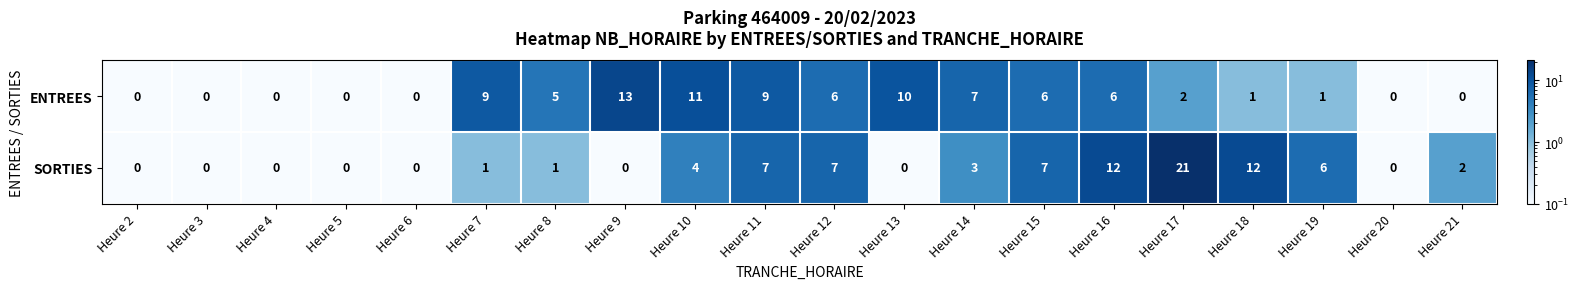

Where does the ENTREES series first go above 5?

Heure 7